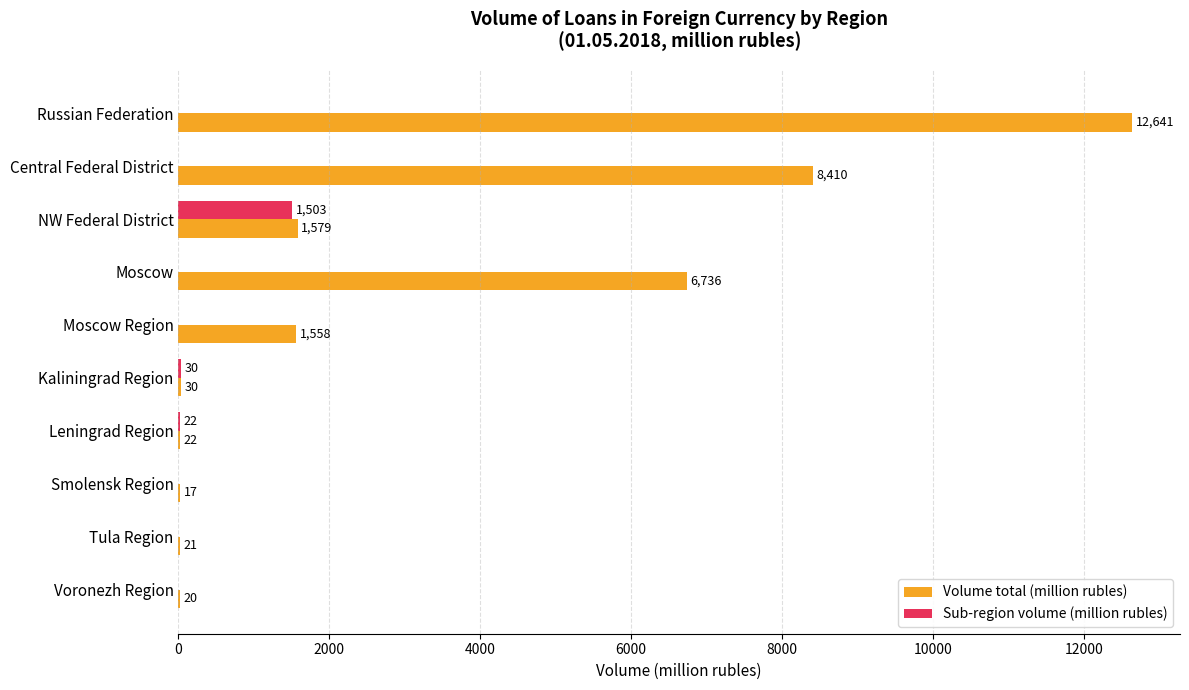

True or false: Volume total (million rubles) has a value of 8410 at Central Federal District.

True